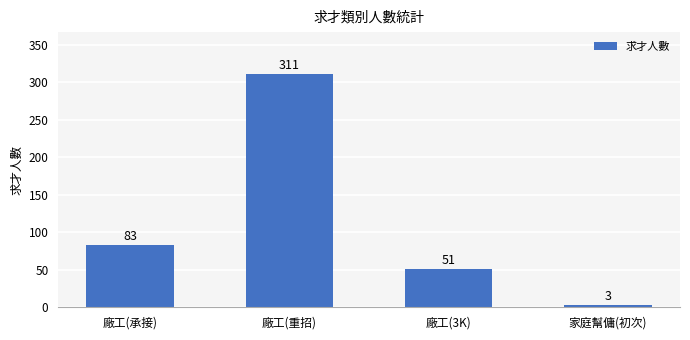

The value at 廠工(承接) is 83. True or false?

True